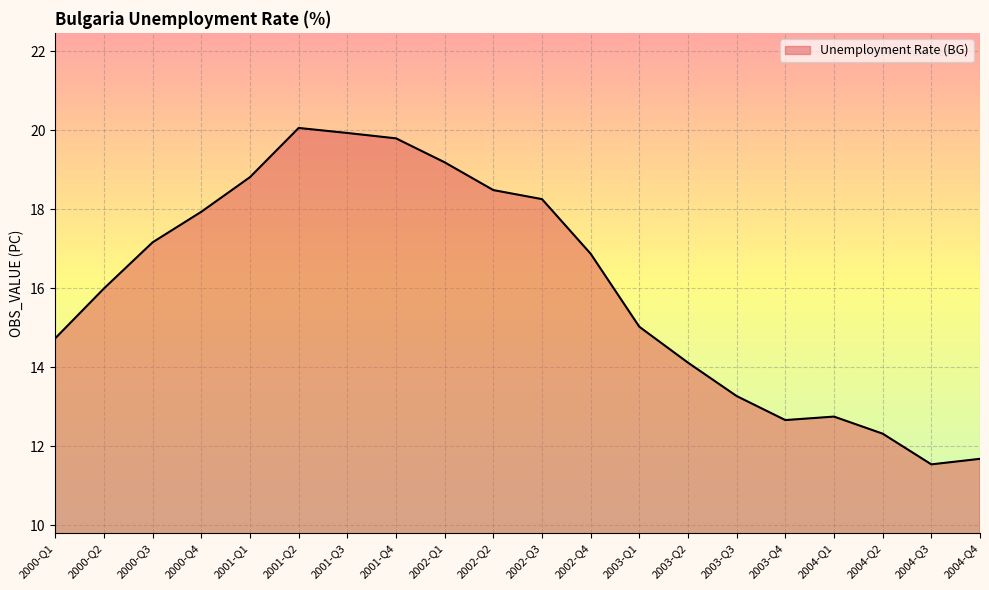

What is the sum of all values?

320.6